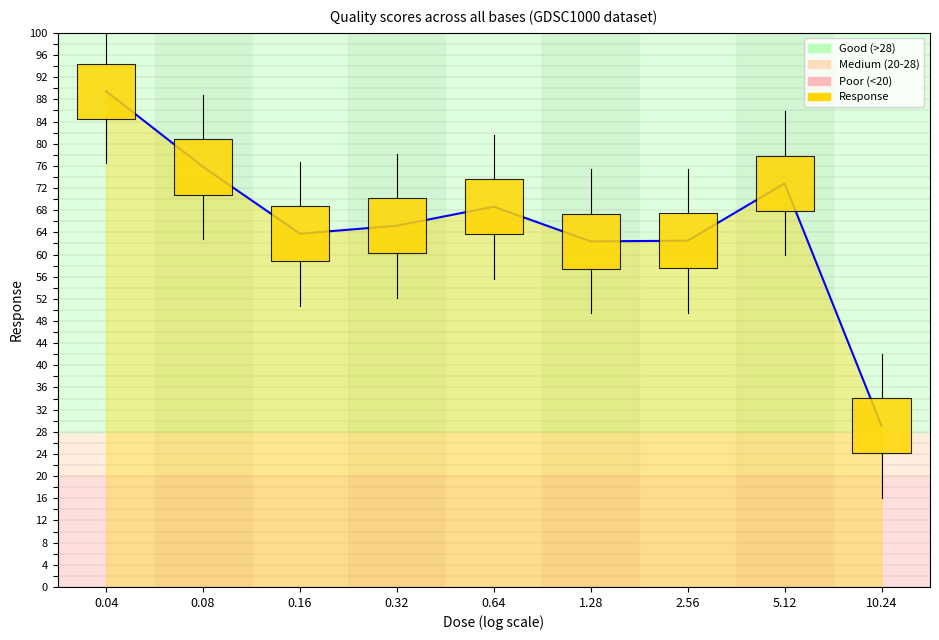

The chart shows a value of 62.5 at 2.56. True or false?

True